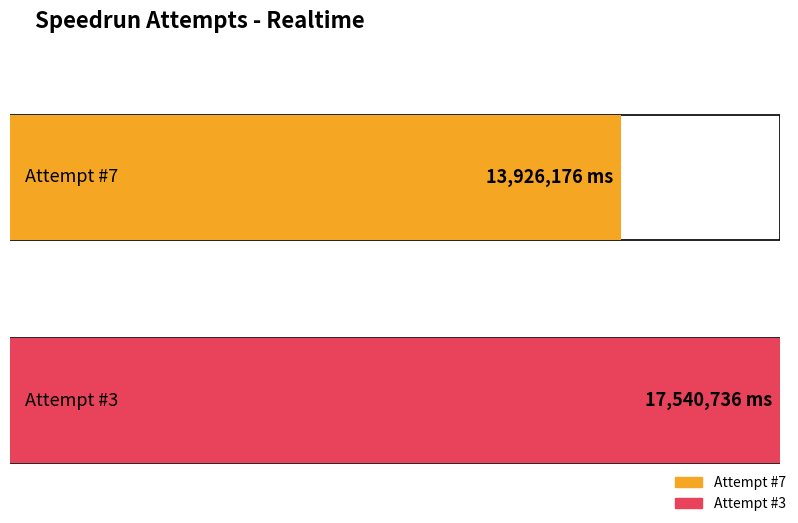

Is it true that the value at 1 is 8343937?

False